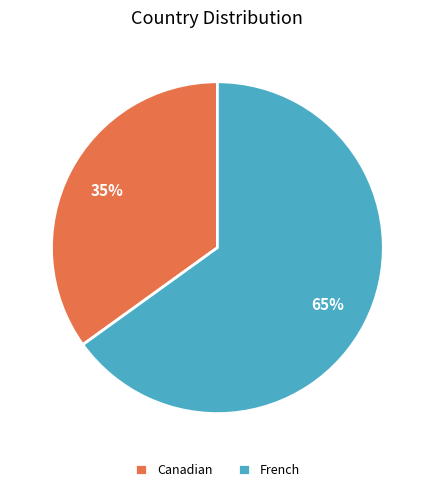

To the nearest percent, what is the average slice percentage?

50%